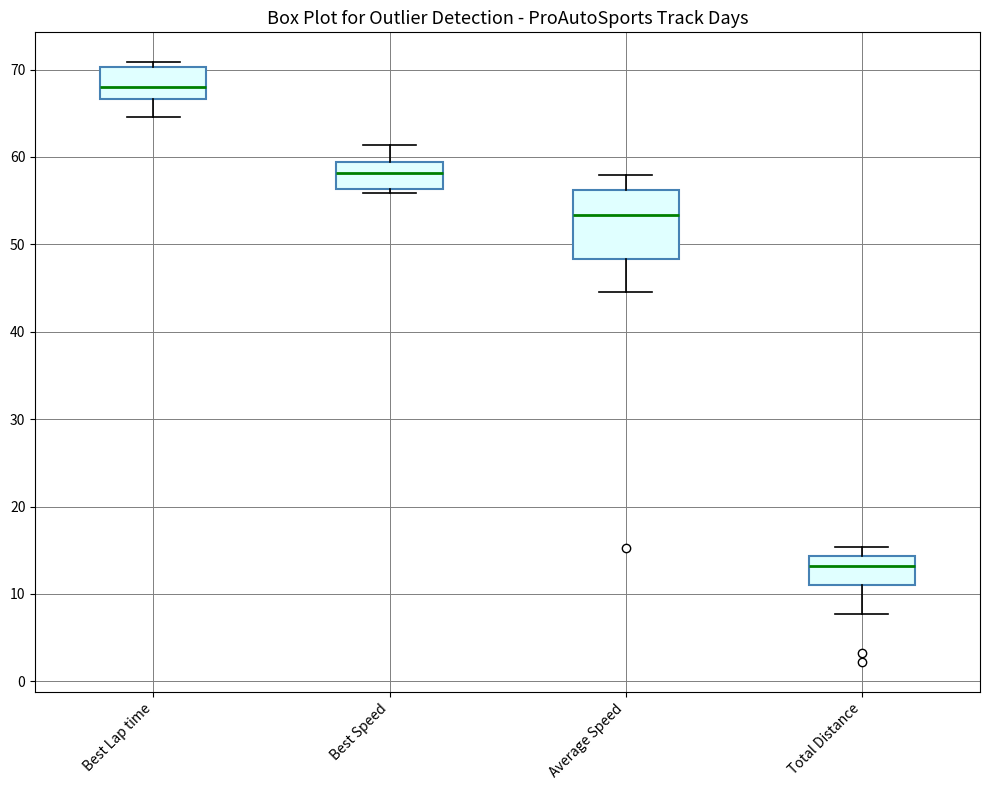

Which box has the lowest median line?

Total Distance